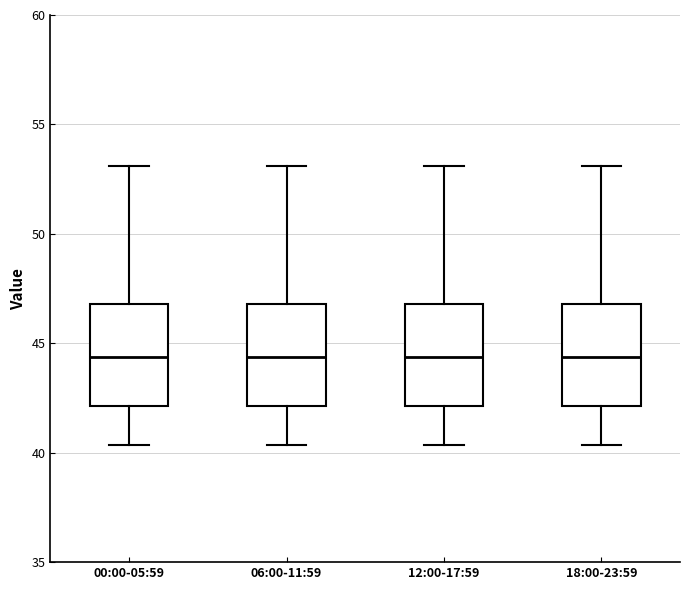

Where does the upper whisker of the box for 18:00-23:59 end on the y-axis? The values are not printed on the chart, so give them approximately, as read against the axis.

53.0